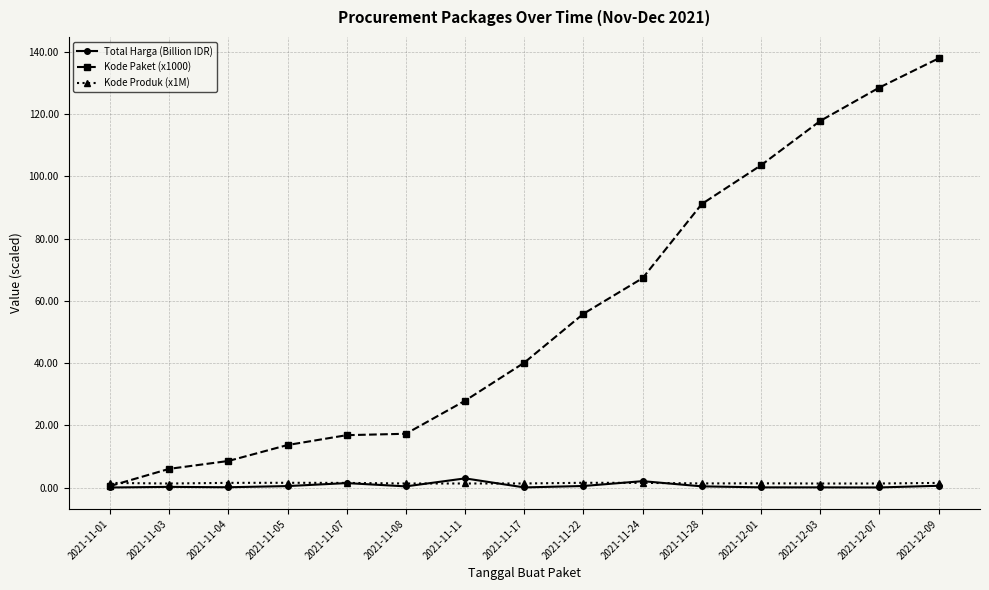

Is this an area chart (filled region under the line)?

No